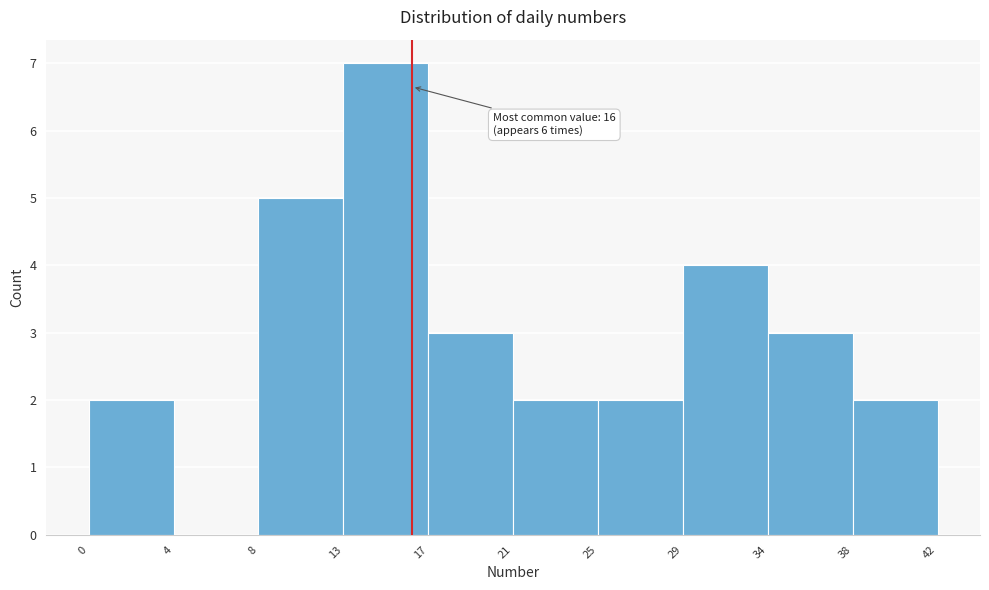

Over which range of the x-axis is the bar tallest?

13 to 17